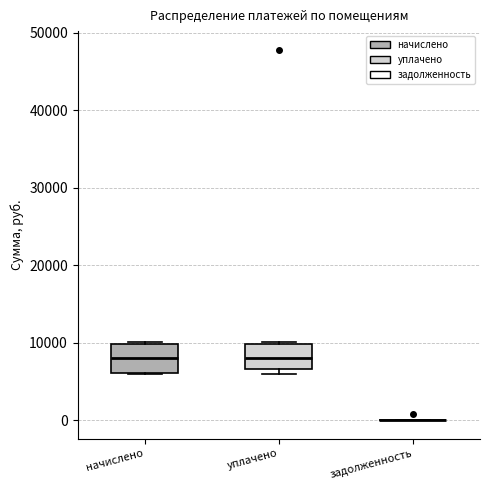

Reading left to right, read every box against the y-axis: the position of its median line, the range the box covers, and the ends of its whiskers. The values are not printed on the chart, so give them approximately, as read against the axis.

начислено: median 8000, box 6000 to 10000, whiskers 6000 to 10000
уплачено: median 8000, box 7000 to 10000, whiskers 6000 to 10000
задолженность: box collapsed to a line at 0, whiskers 0 to 0